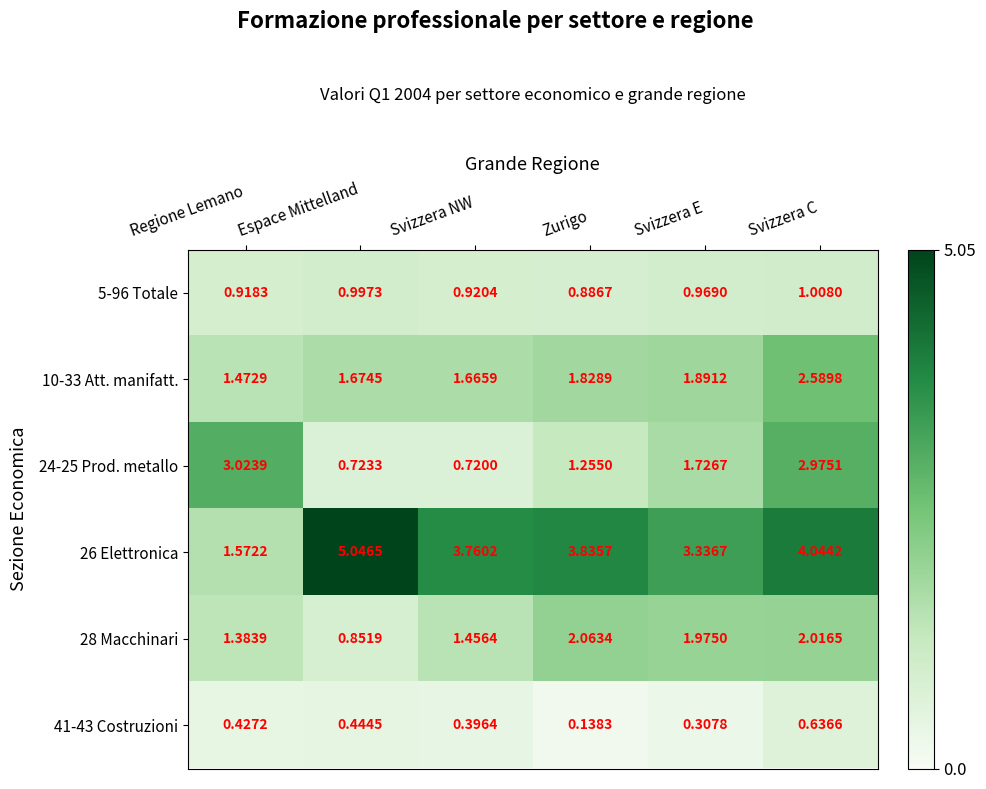

Which label corresponds to the smallest value in the chart?

Zurigo